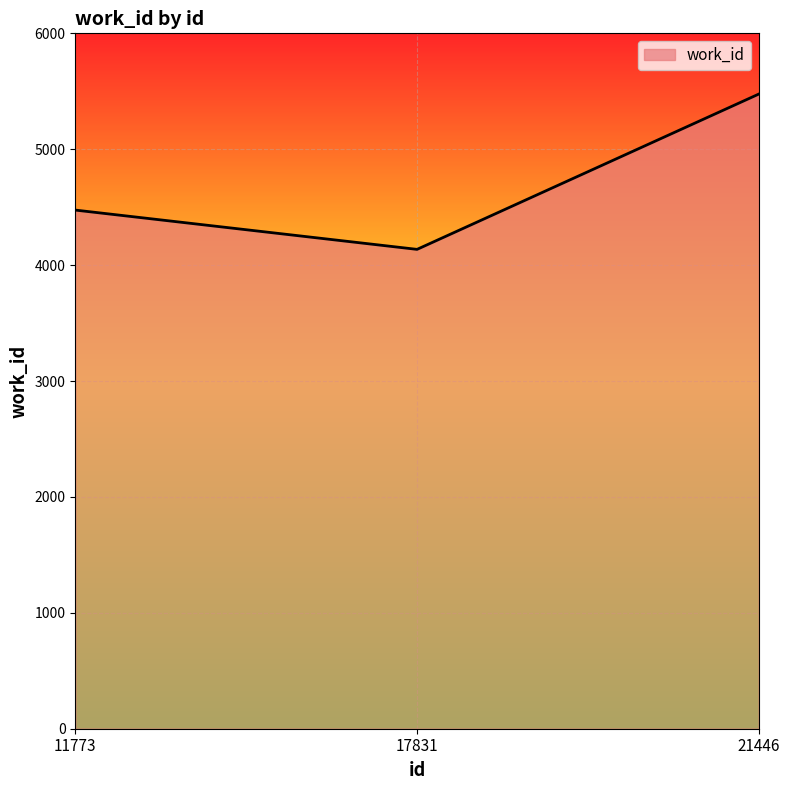

Does the chart display data point markers on the line(s)?

No